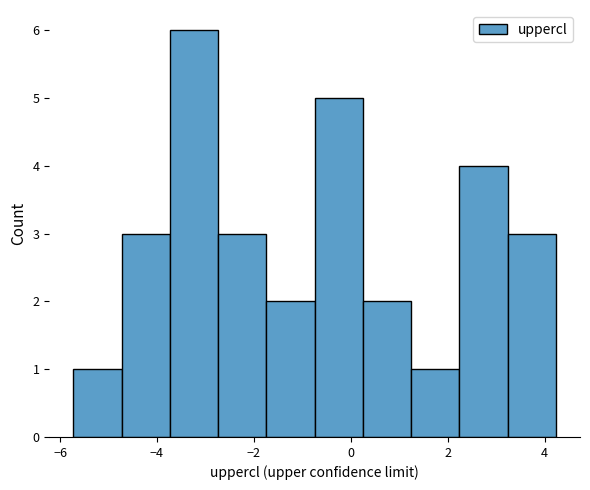

How tall is the bar that spans -4.8 to -3.8 on the x-axis? Neither the bar edges nor the heights are printed on the chart, so give them approximately, as read against the axes.

3